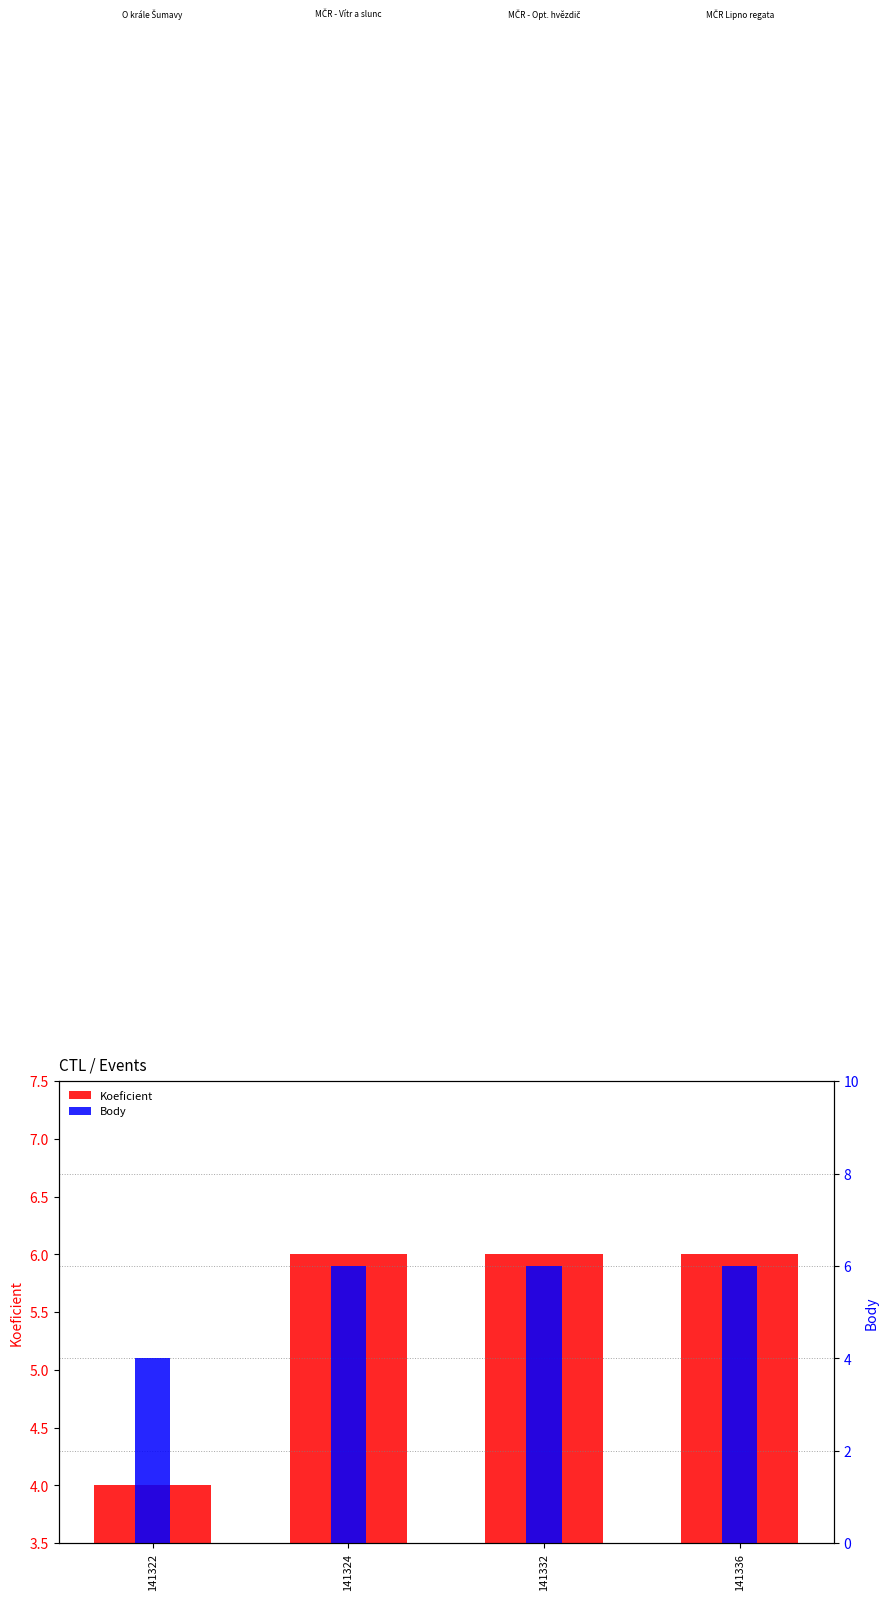

Read the Body value at 141324.

6